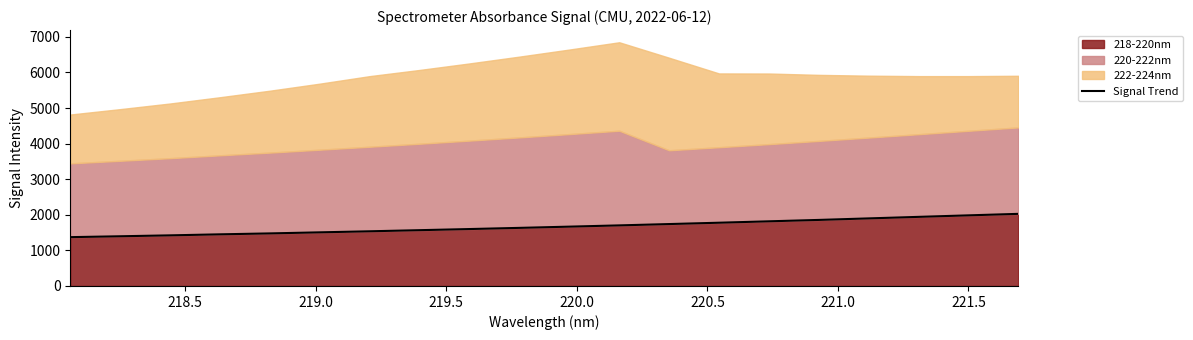

What is the minimum value for 218-220nm?

1372.2